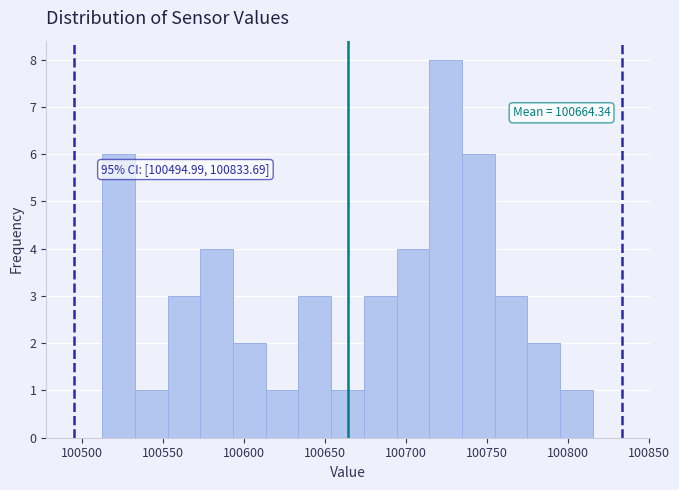

Which range on the x-axis has the tallest bar?

100715 to 100735